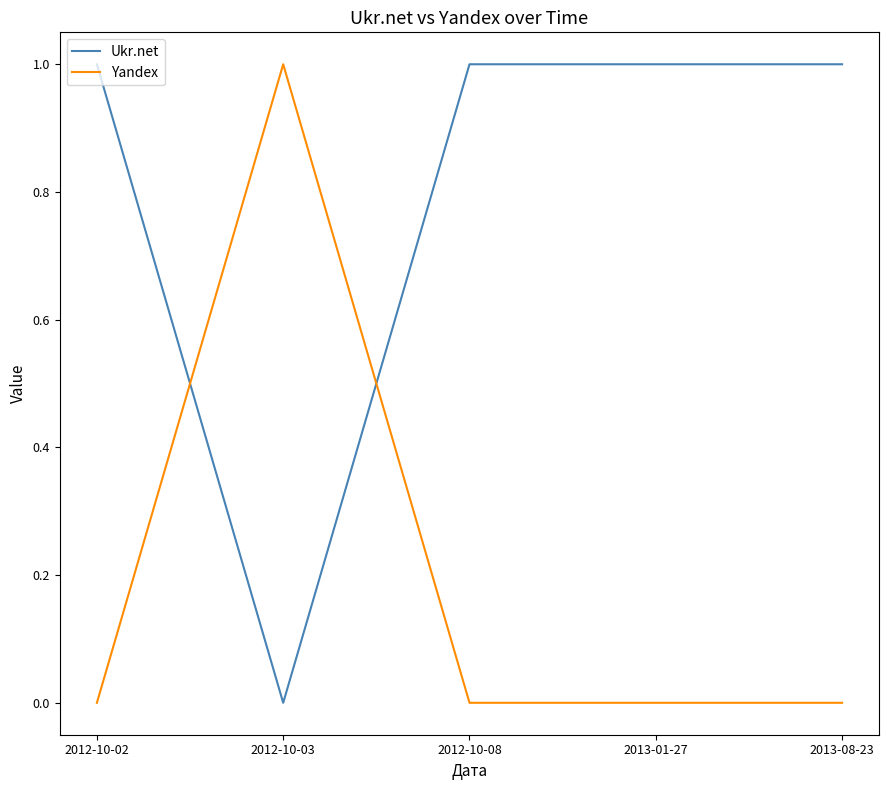

Is the value of Ukr.net at 2012-10-02 greater than the value of Yandex at 2013-08-23?

Yes